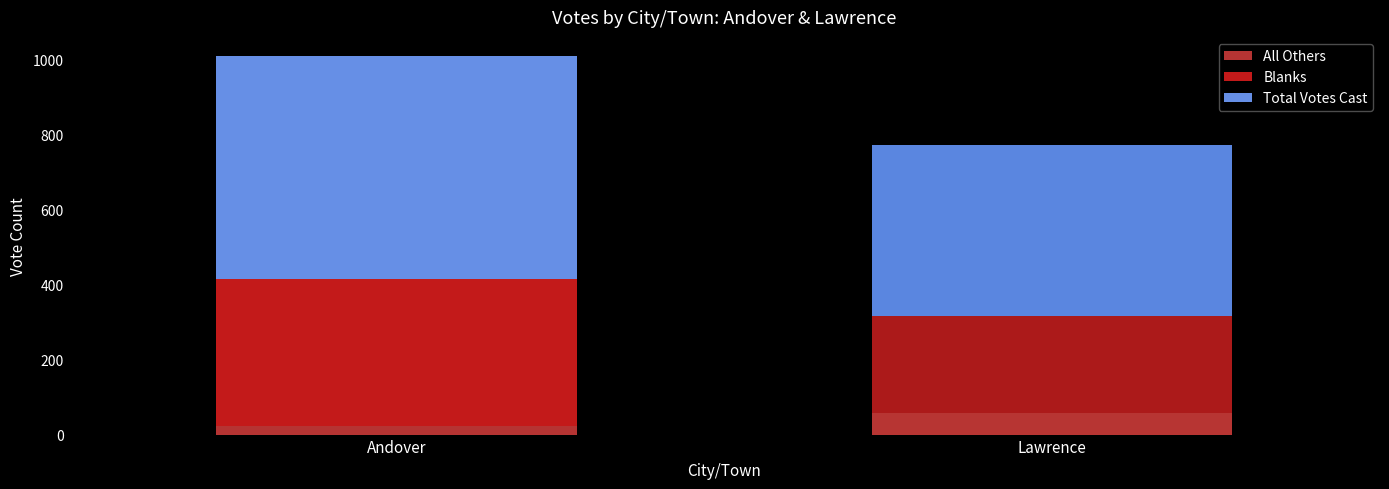

What position from the right is Lawrence?

1